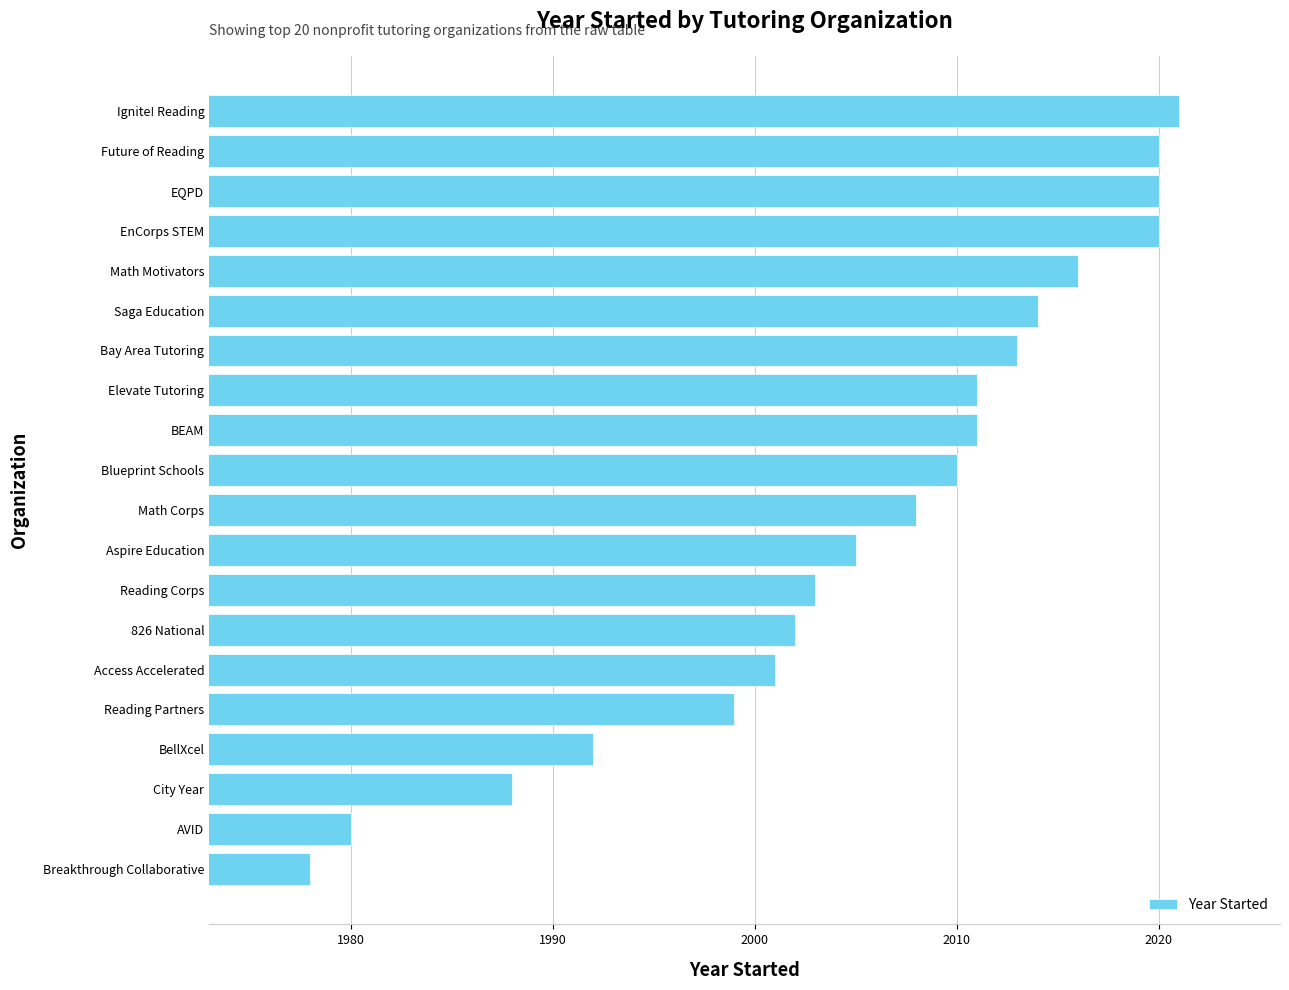

How many values are below 2010?

10